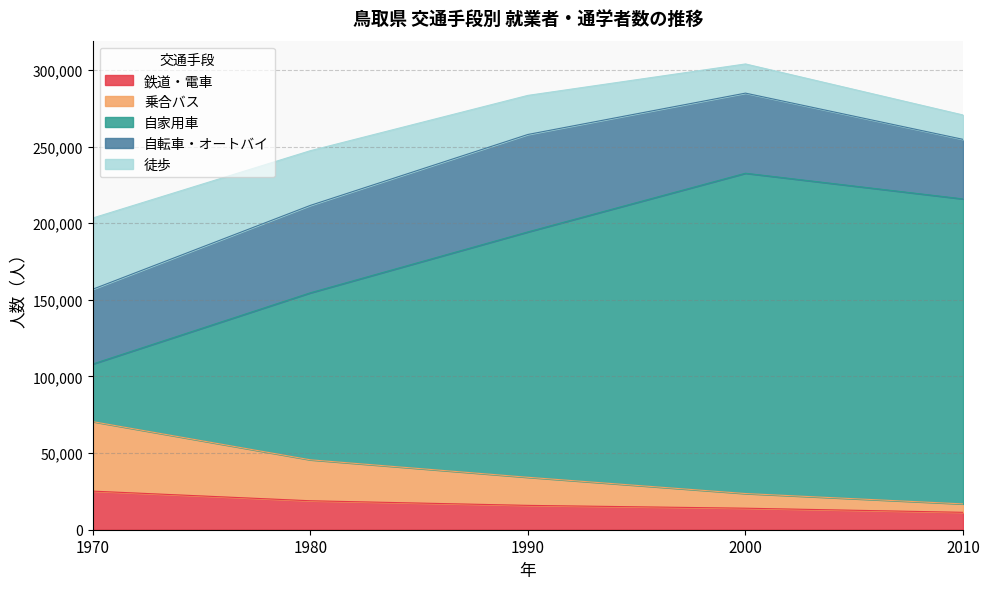

What is the difference between the second highest and minimum values in the 鉄道・電車 series?

7541